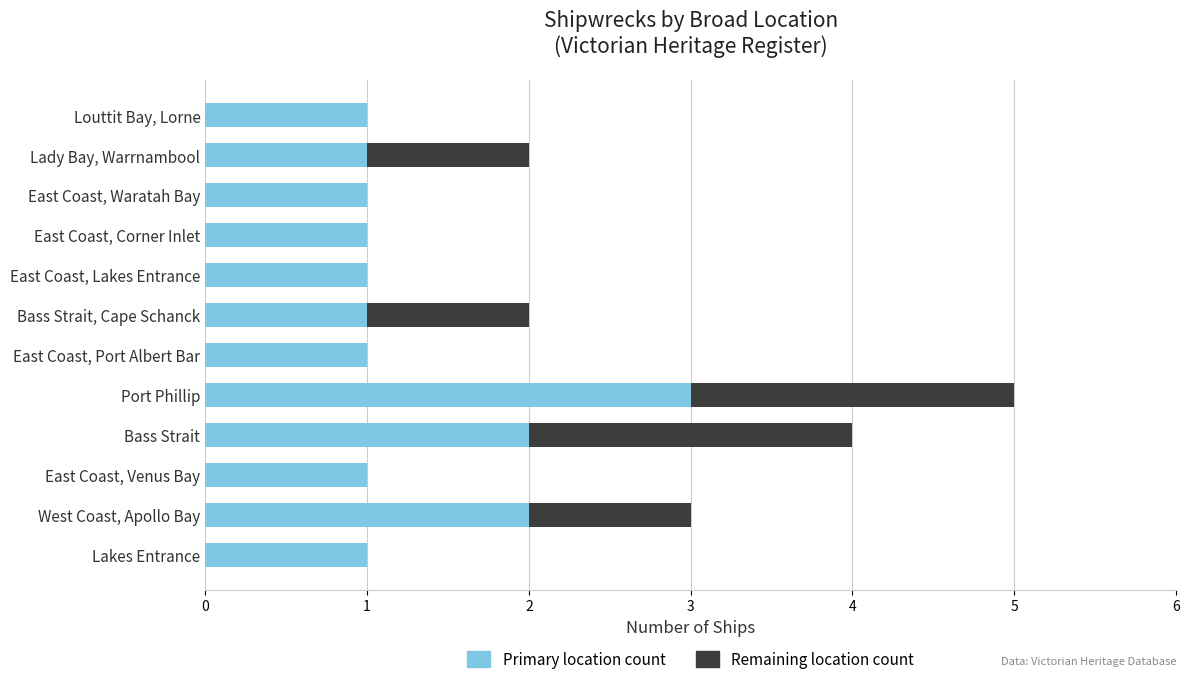

What is the maximum value for Primary location count?

3